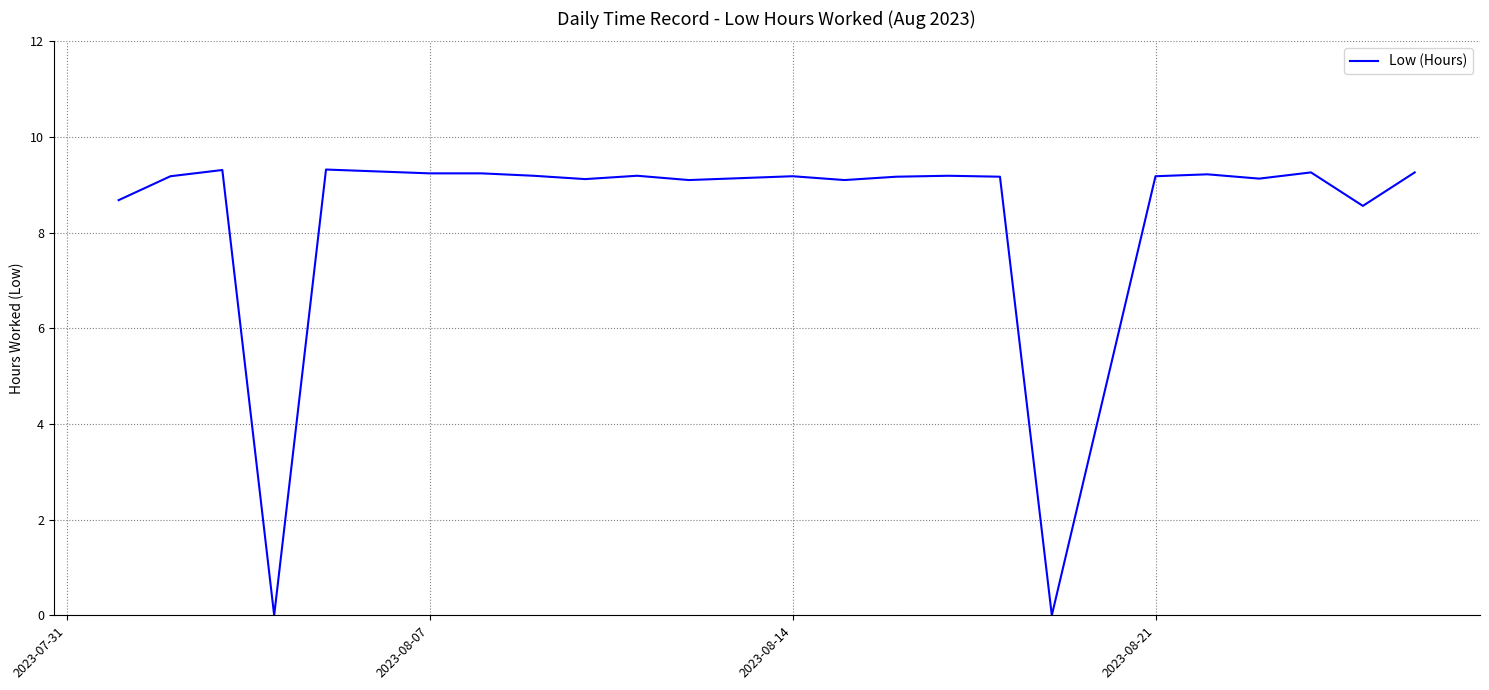

What is the greatest value displayed?

9.3